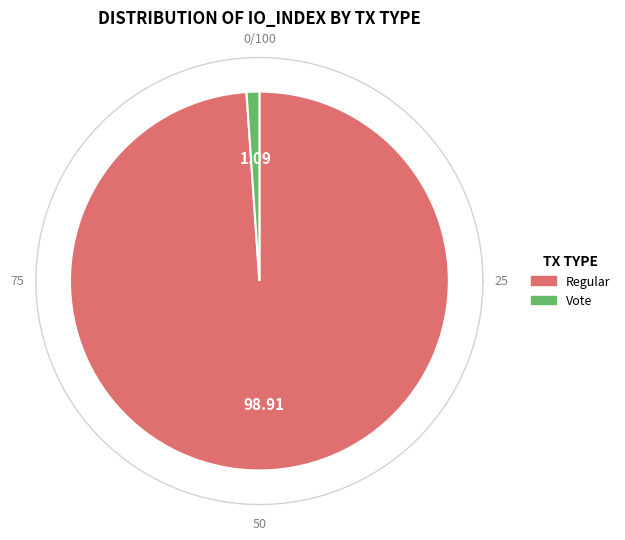

What is the change in value from Regular (io_index=272) to Vote (io_index=3)?

-269